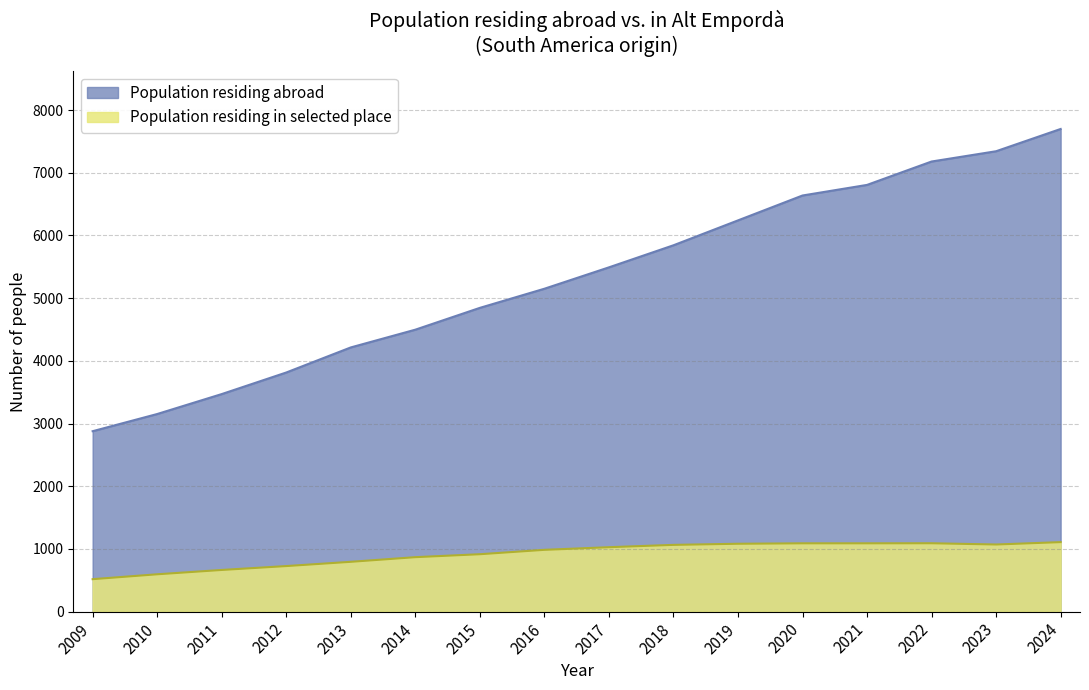

What are all the series names shown in the legend?

Population residing abroad, Population residing in selected place